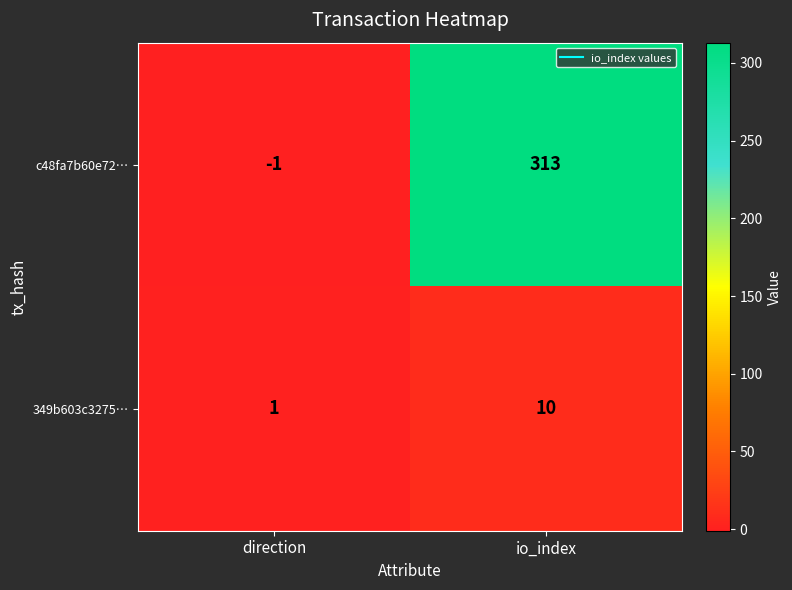

Is it true that 349b603c3275… equals 1 at direction?

True